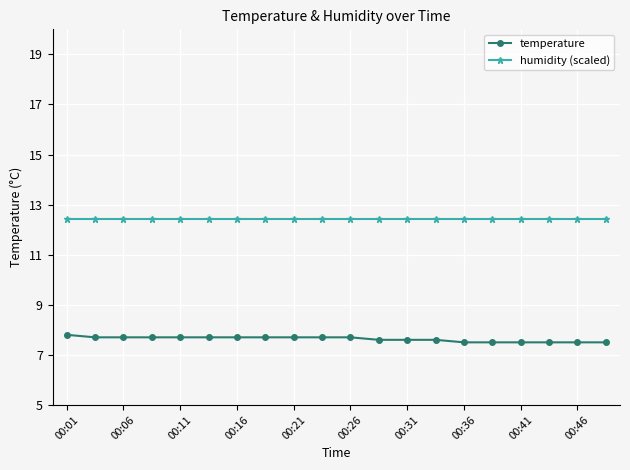

How many lines are shown in the chart?

2